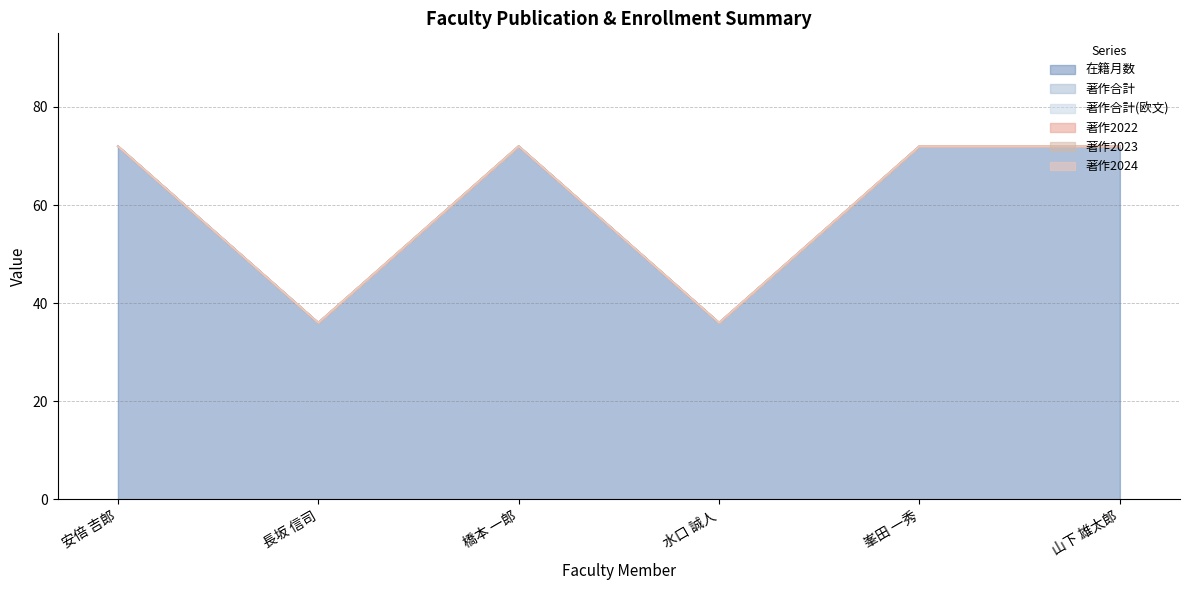

How many lines are shown in the chart?

6